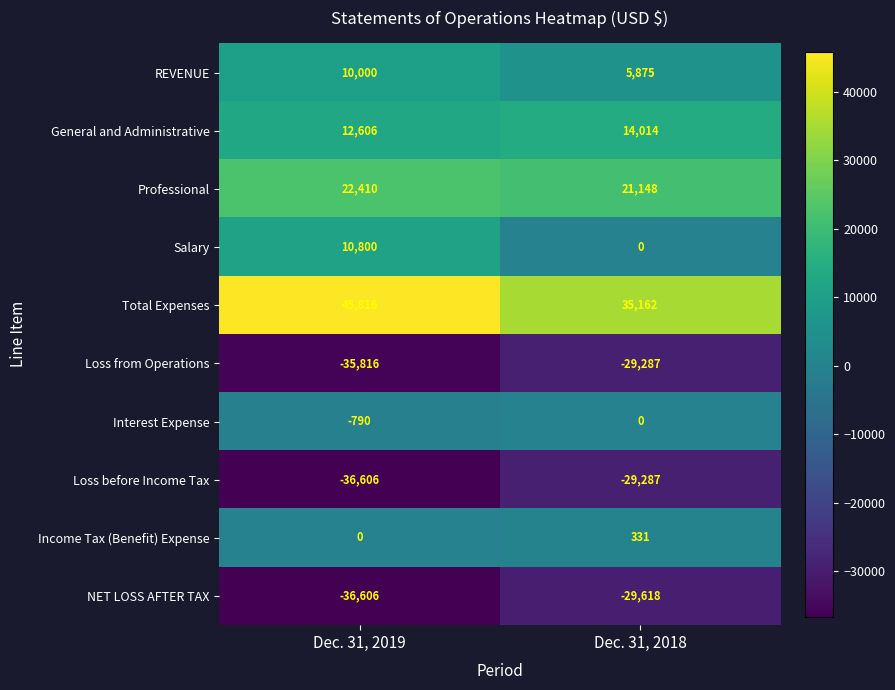

True or false: General and Administrative has a value of 5169 at Dec. 31, 2019.

False